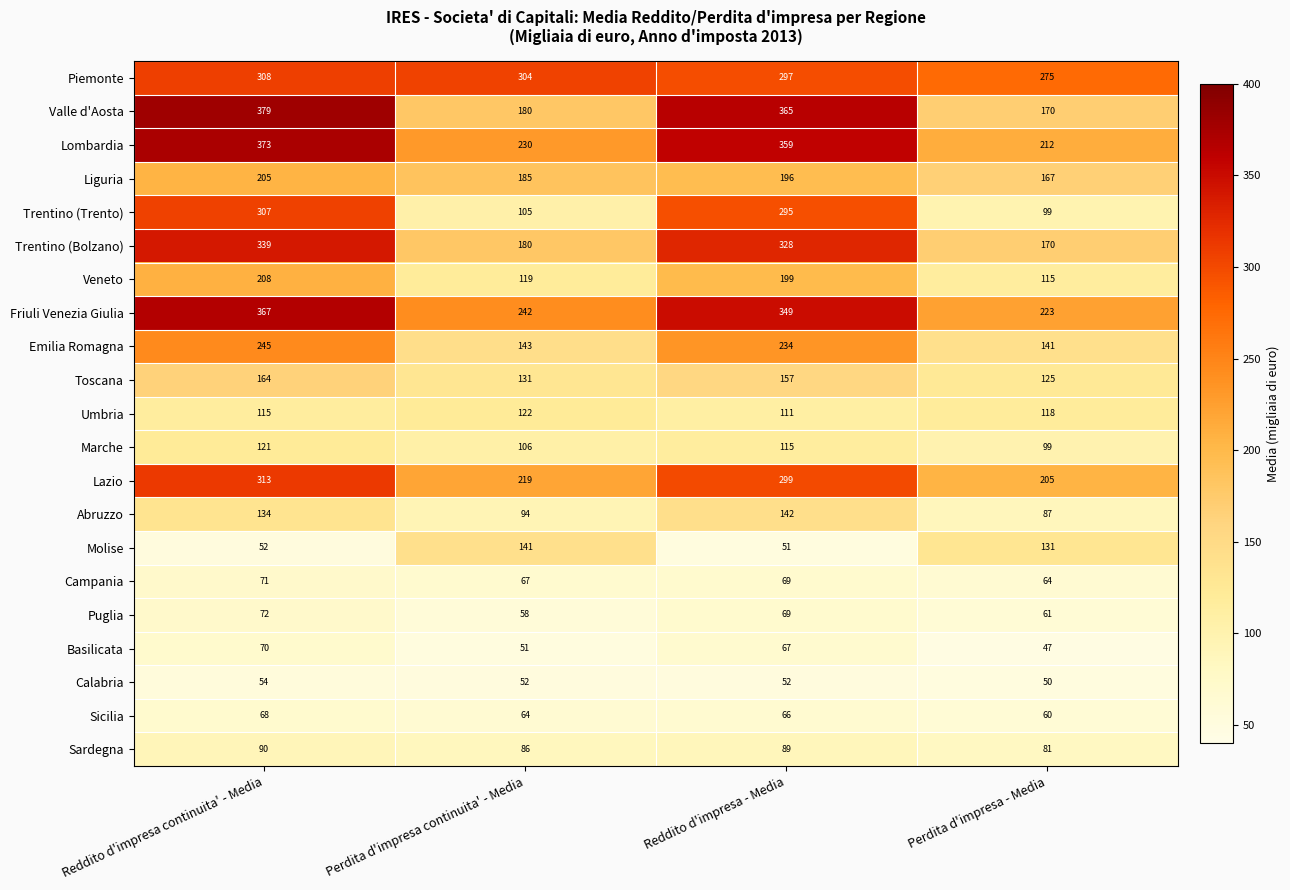

What is the highest value of the Campania series?

71